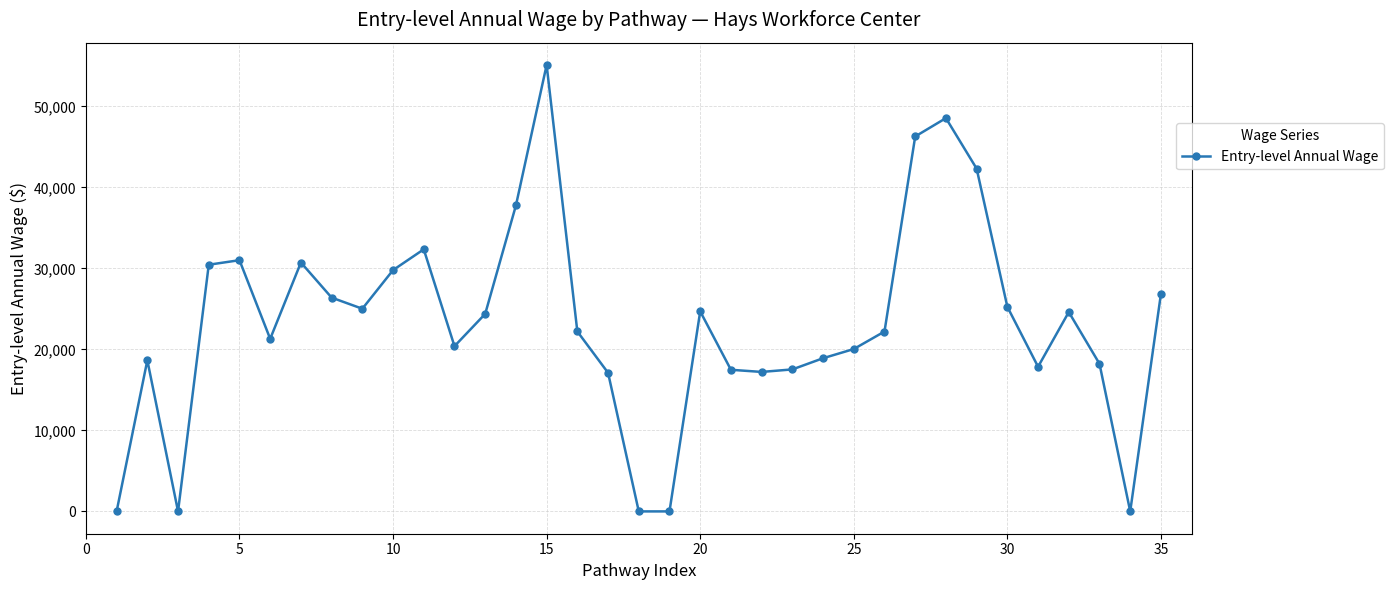

What is the greatest value displayed?

55118